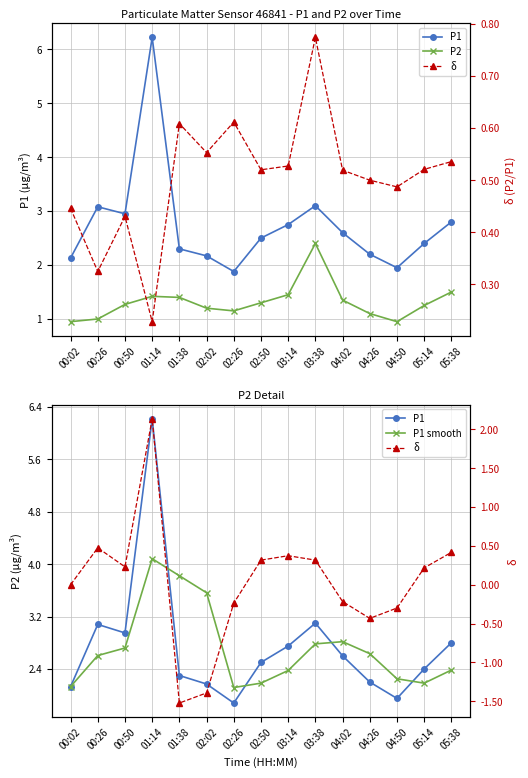

What is the difference between the maximum and second lowest values in the δ series?

3.5